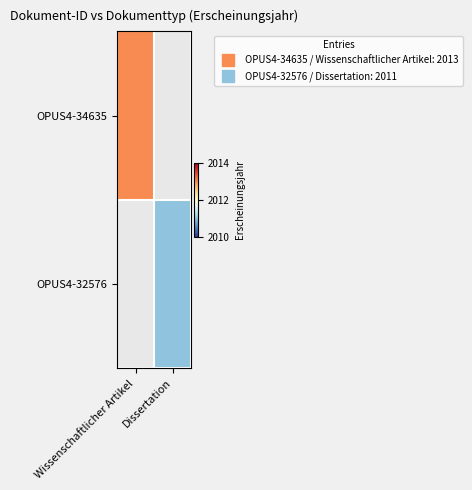

How many distinct data groups are displayed?

2